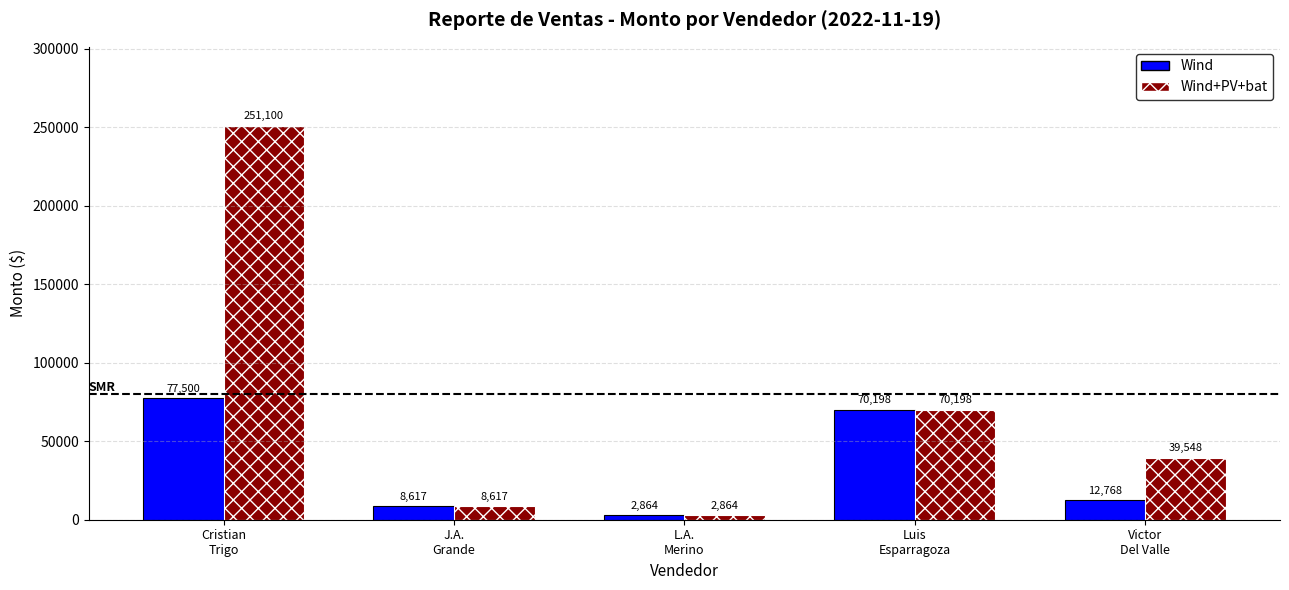

What is the difference between the second highest and minimum values in the Wind series?

67334.0